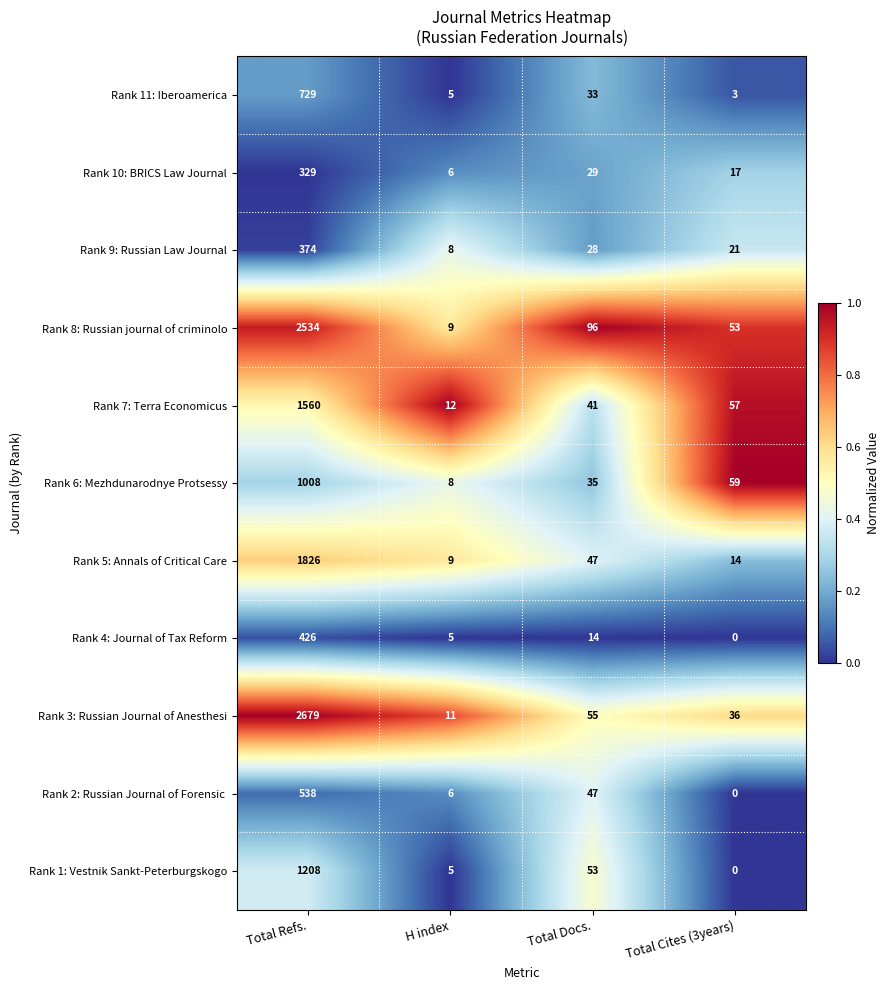

What is the average value of the Rank 6: Mezhdunarodnye Protsessy series?

278